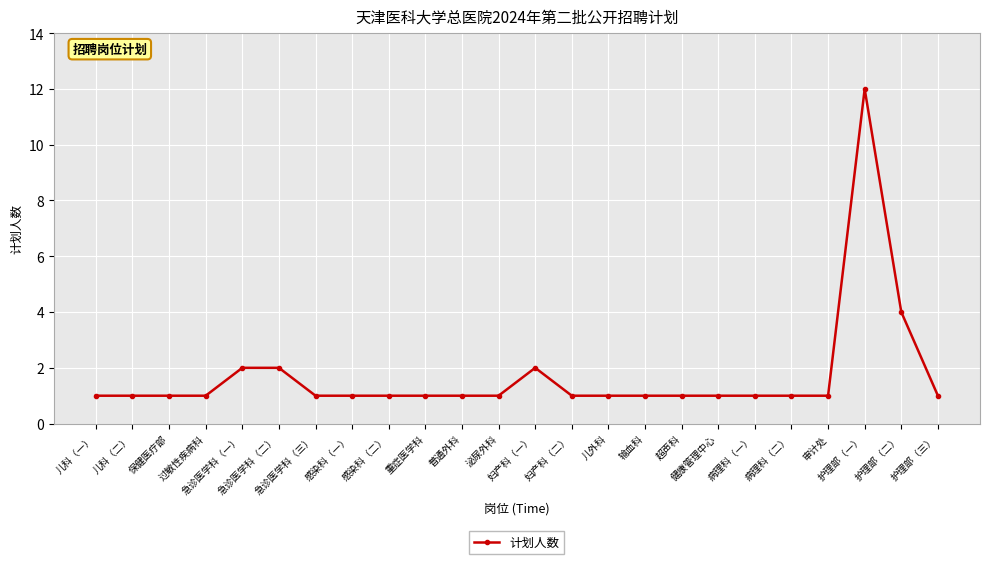

What is the label of the 12th point from the left?

泌尿外科